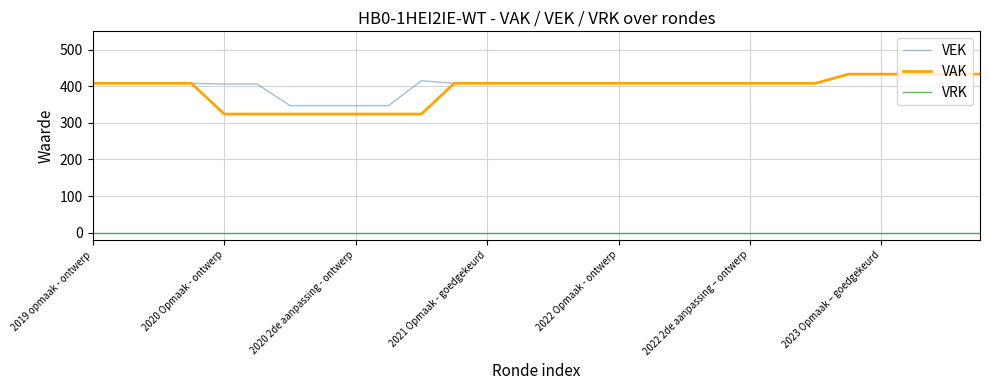

Which series has the largest range (max minus min)?

VAK